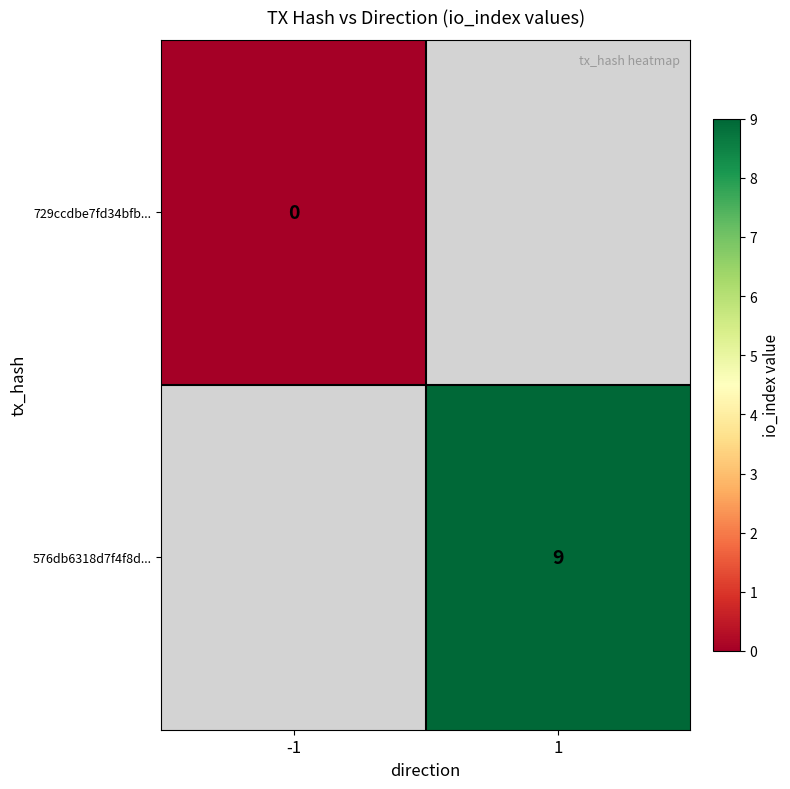

True or false: 576db6318d7f4f8d... has a value of 9 at 1.

True